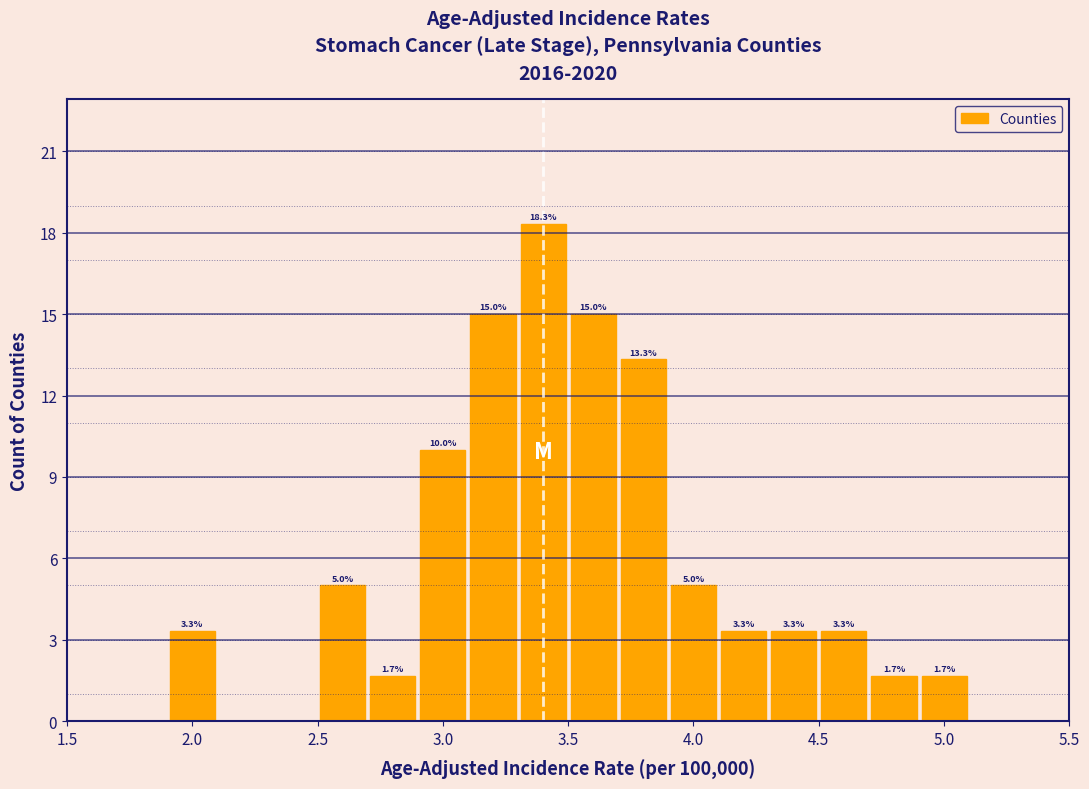

Over which range of the x-axis is the bar tallest?

3.3 to 3.5